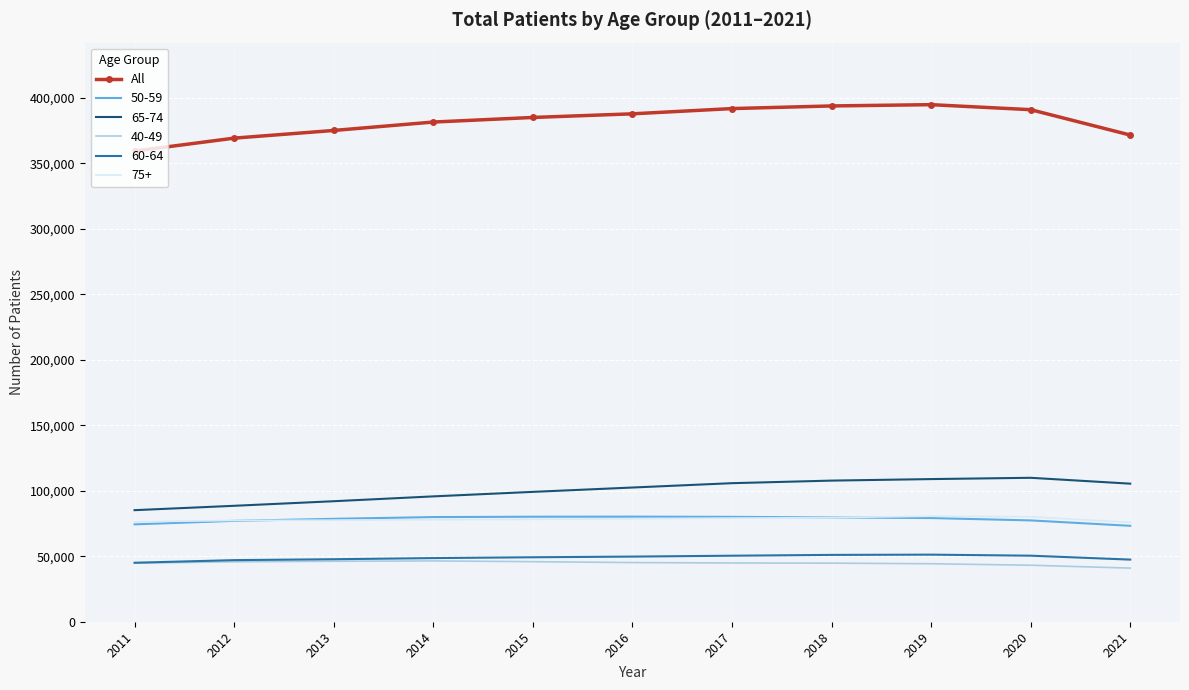

Which series has the widest spread of values?

All